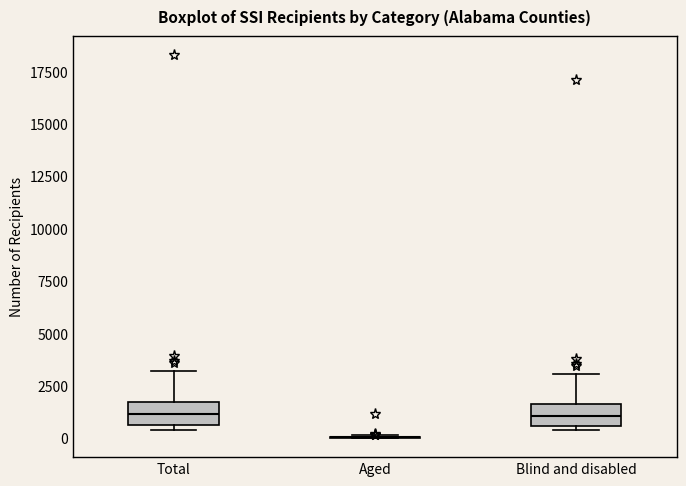

Where is the lower edge of the box for Total on the y-axis? The values are not printed on the chart, so give them approximately, as read against the axis.

500